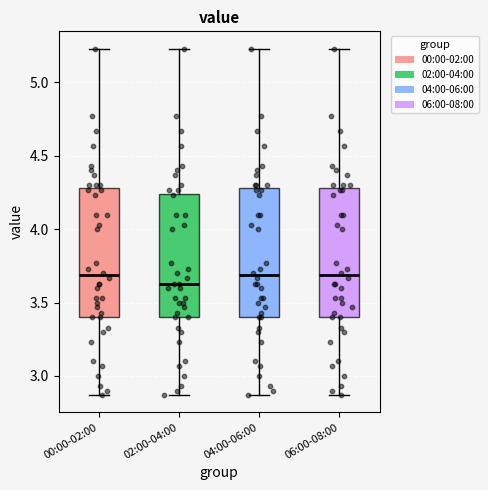

Reading left to right, transcribe this box plot: for each box, give where its median line is, the range the box spans, and where its two whiskers end, as read against the y-axis. The values are not printed on the chart, so give them approximately, as read against the axis.

00:00-02:00: median 3.70, box 3.40 to 4.30, whiskers 2.85 to 5.25
02:00-04:00: median 3.65, box 3.40 to 4.25, whiskers 2.85 to 5.25
04:00-06:00: median 3.70, box 3.40 to 4.30, whiskers 2.85 to 5.25
06:00-08:00: median 3.70, box 3.40 to 4.30, whiskers 2.85 to 5.25